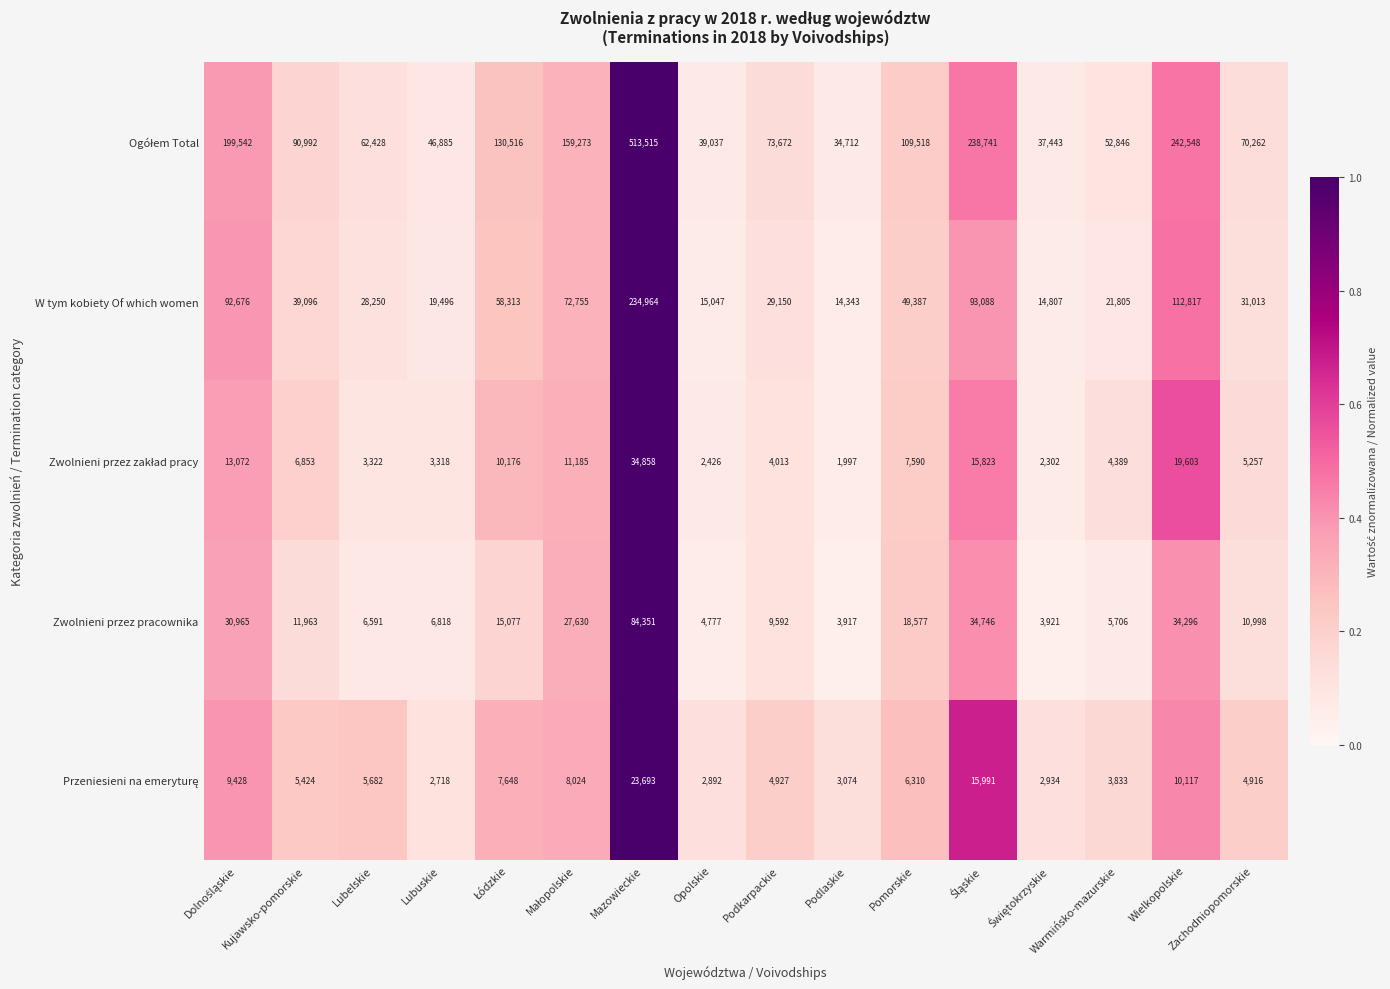

At which category is the sum across all series the highest?

Mazowieckie